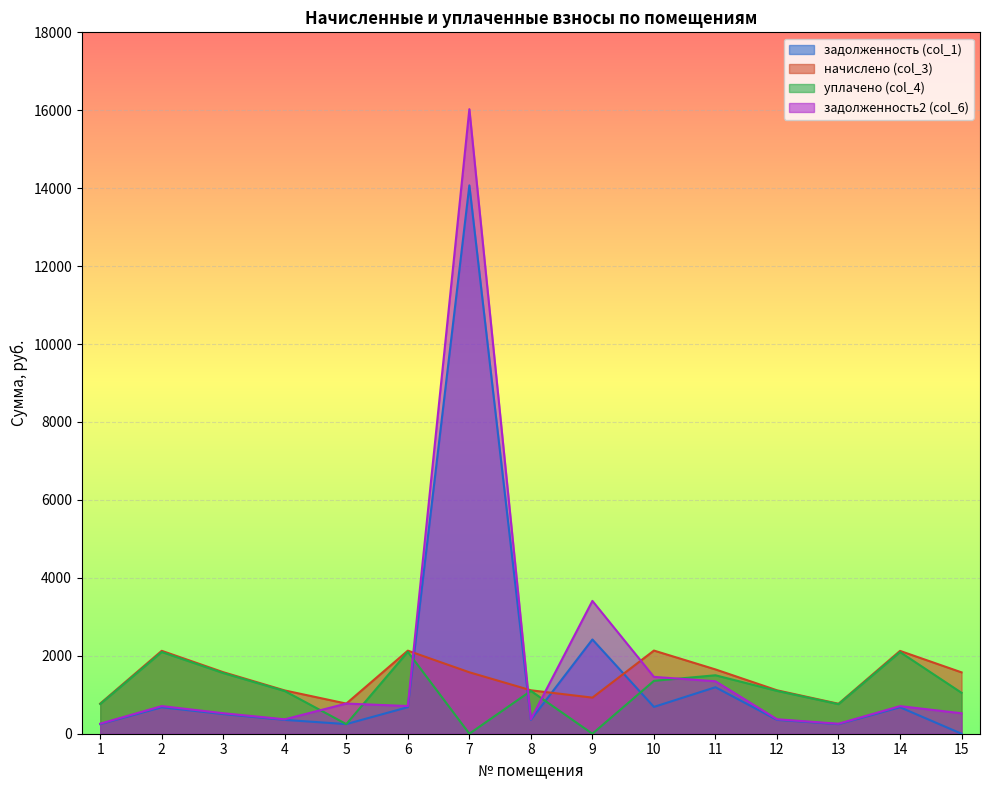

What are all the series names shown in the legend?

задолженность (col_1), начислено (col_3), уплачено (col_4), задолженность2 (col_6)